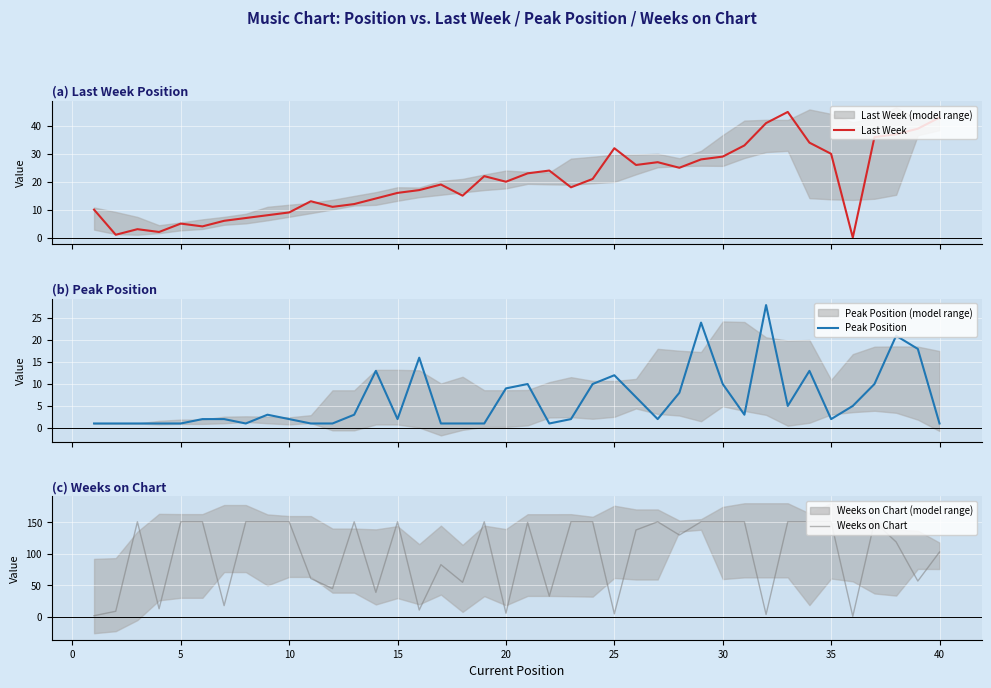

What are all the series names shown in the legend?

Last Week, Peak Position, Weeks on Chart